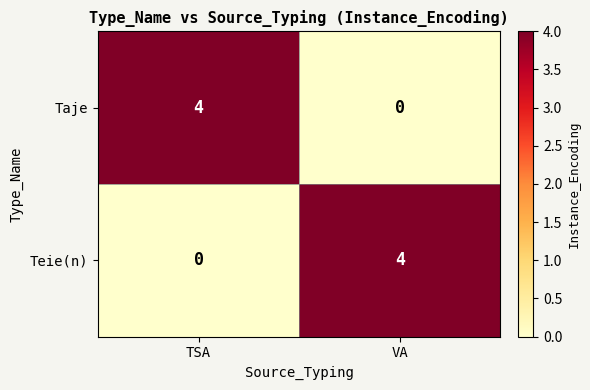

At which label does Teie(n) reach its minimum?

TSA